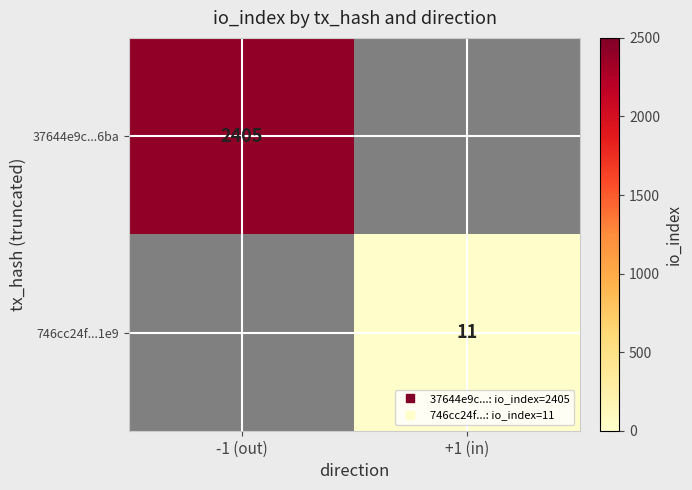

Rank the categories by 37644e9c...6ba value from lowest to highest.

-1 (out), +1 (in)